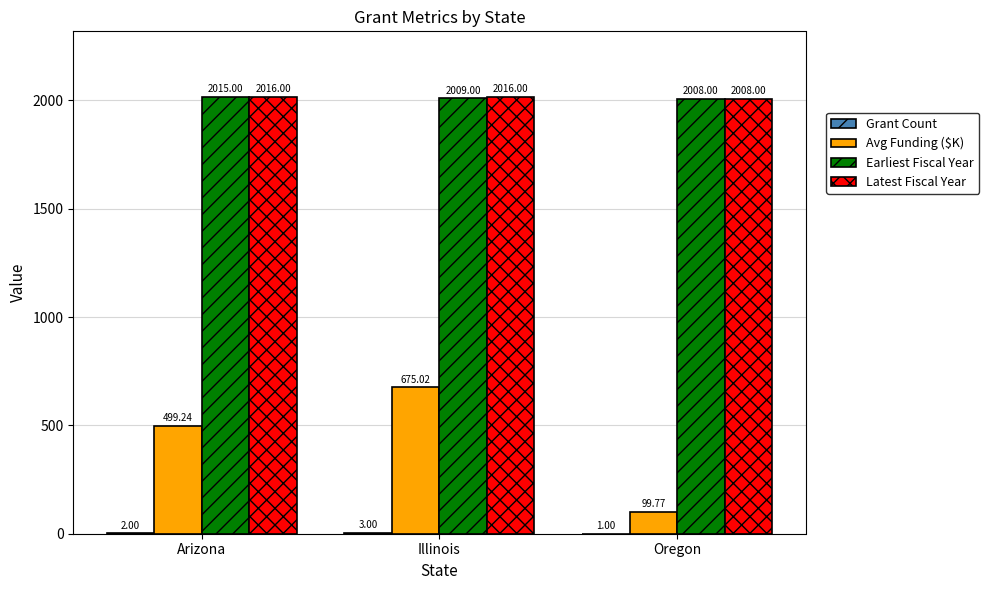

What is the total value across all series at Arizona?

4532.2